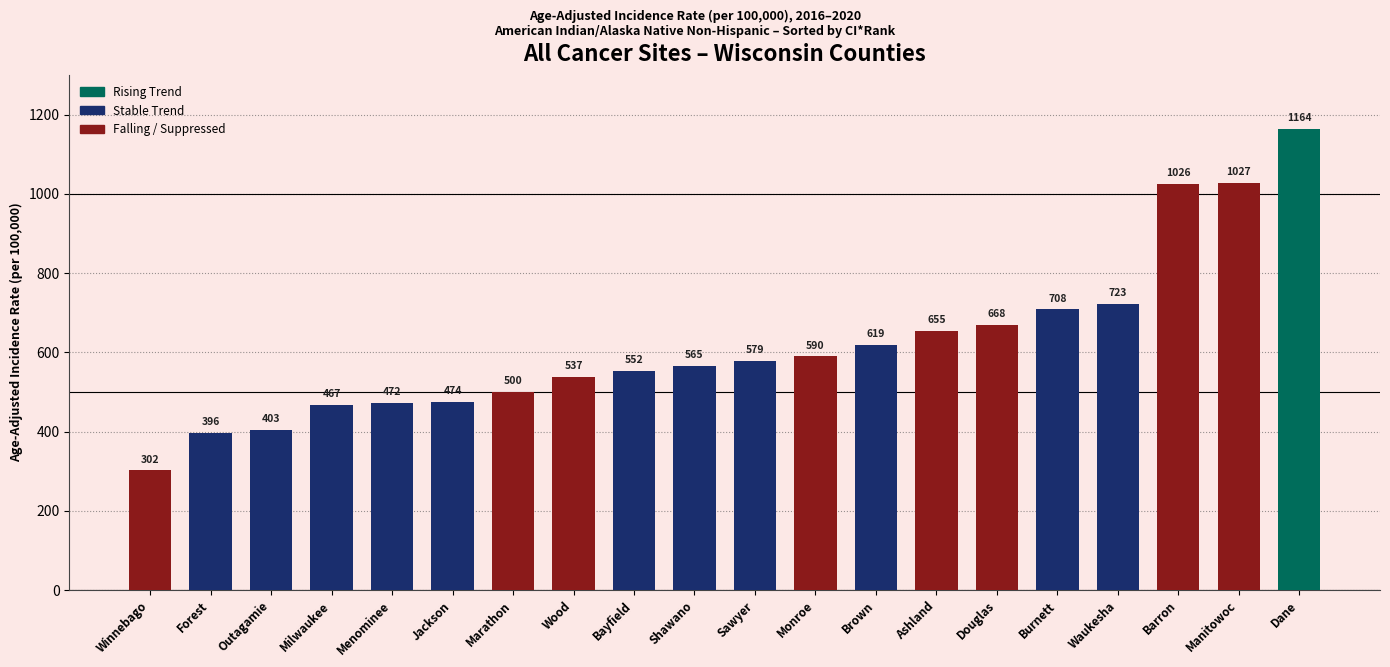

What is the difference between the values at Barron and Manitowoc?

1.2